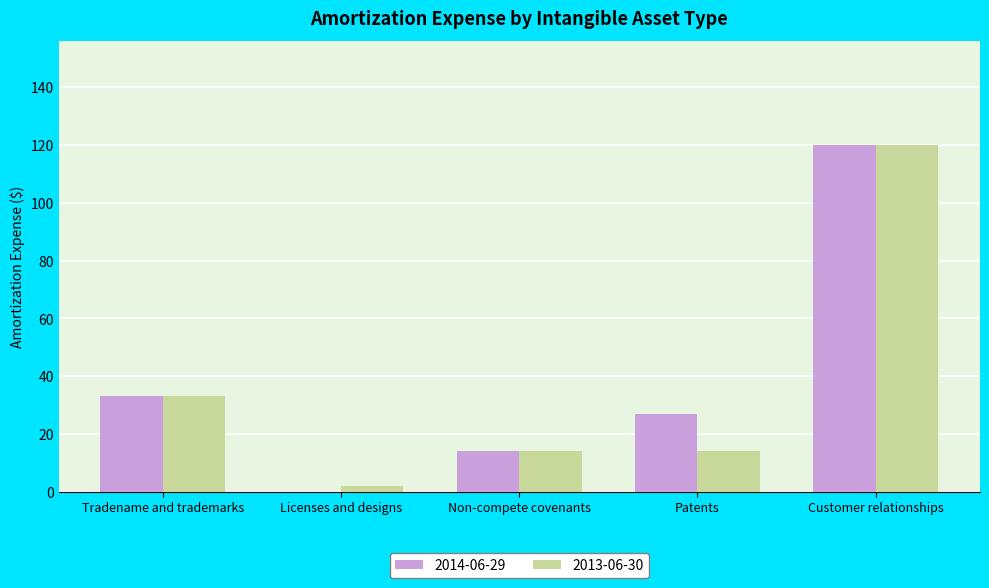

True or false: 2014-06-29 has a value of 0 at Licenses and designs.

True